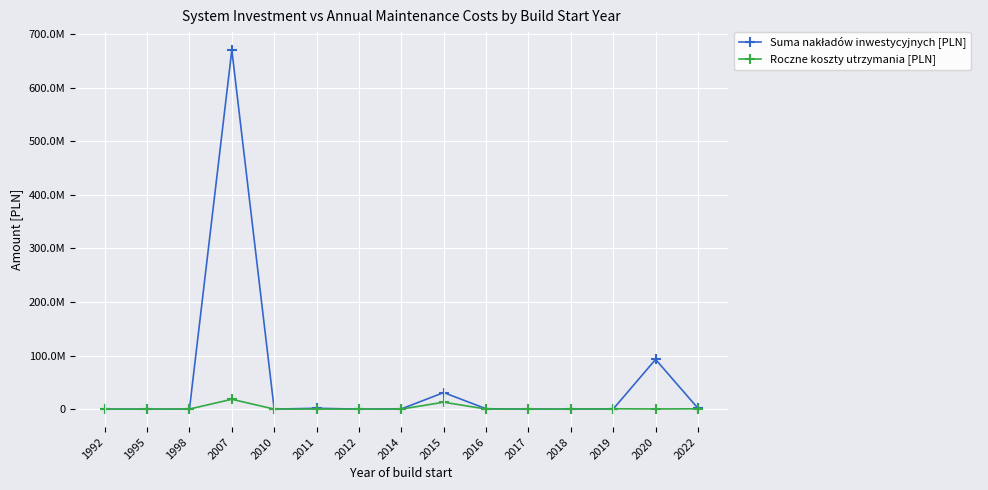

The Roczne koszty utrzymania [PLN] series shows 23789.3 at 2014. True or false?

False